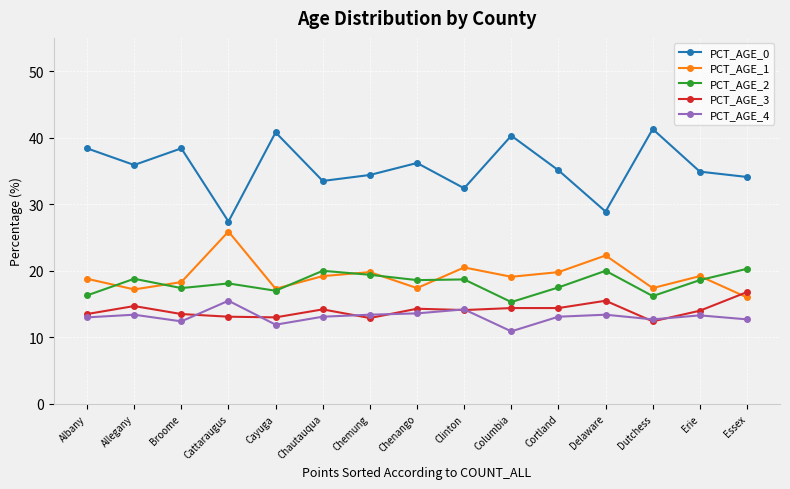

Which series has the largest total across all categories?

PCT_AGE_0